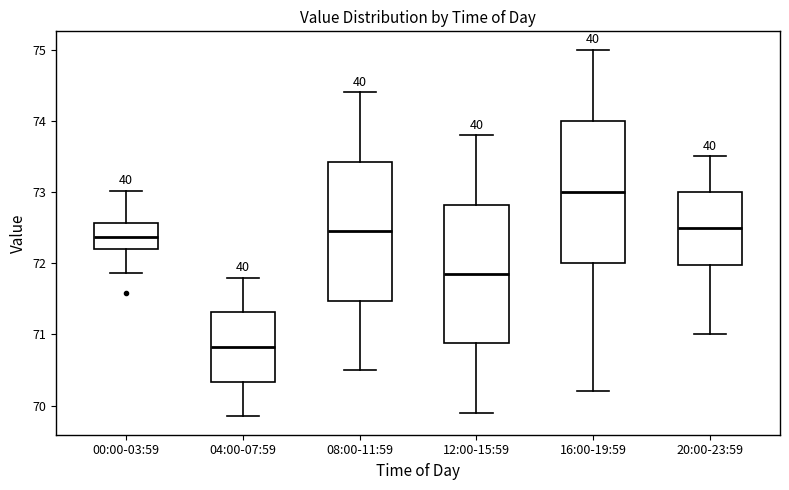

Reading left to right, read every box against the y-axis: the position of its median line, the range the box covers, and the ends of its whiskers. The values are not printed on the chart, so give them approximately, as read against the axis.

00:00-03:59: median 72.4, box 72.2 to 72.6, whiskers 71.9 to 73.0
04:00-07:59: median 70.8, box 70.3 to 71.3, whiskers 69.9 to 71.8
08:00-11:59: median 72.5, box 71.5 to 73.4, whiskers 70.5 to 74.4
12:00-15:59: median 71.9, box 70.9 to 72.8, whiskers 69.9 to 73.8
16:00-19:59: median 73.0, box 72.0 to 74.0, whiskers 70.2 to 75.0
20:00-23:59: median 72.5, box 72.0 to 73.0, whiskers 71.0 to 73.5